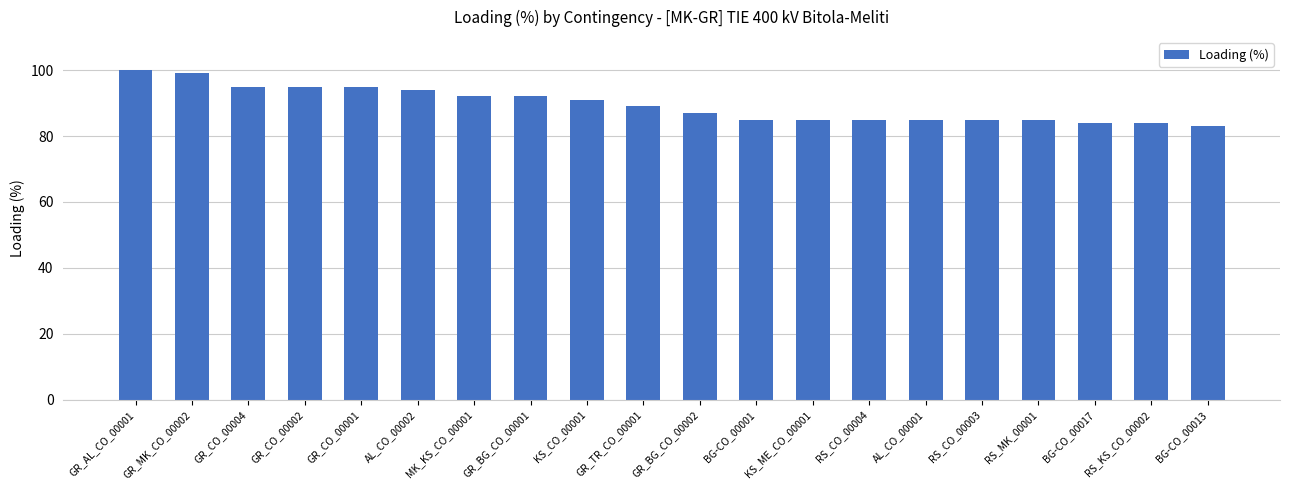

Where is the data nearest to the value 91?

KS_CO_00001